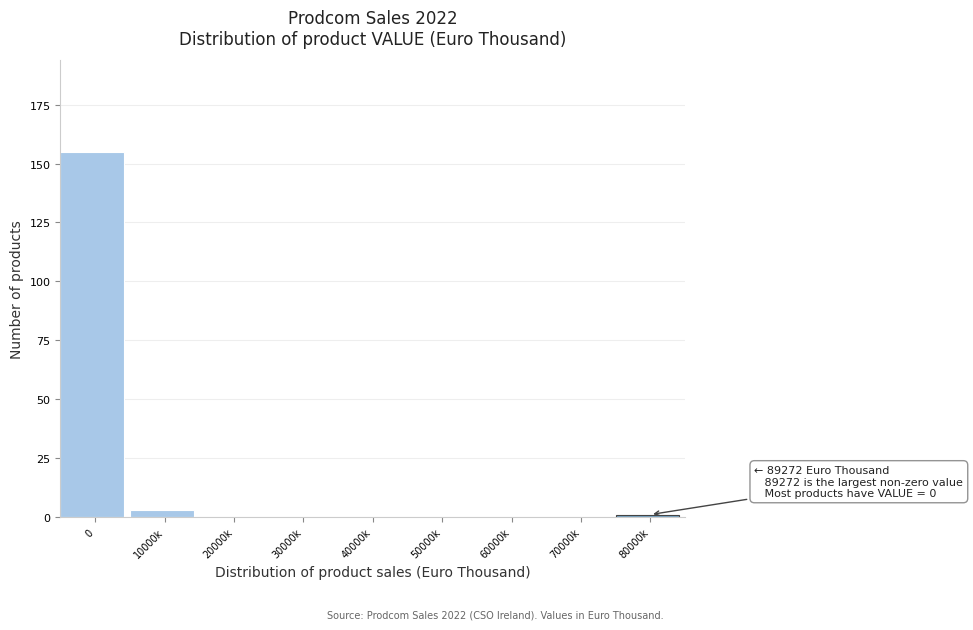

Reading right to left, list all the values displayed in this chart.

80000k=1	70000k=0	60000k=0	50000k=0	40000k=0	30000k=0	20000k=0	10000k=3	0=155